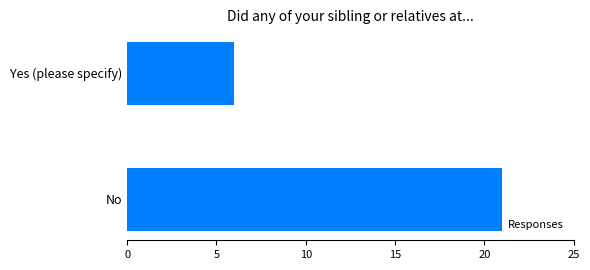

List the labels in order of value, largest first.

No, Yes (please specify)